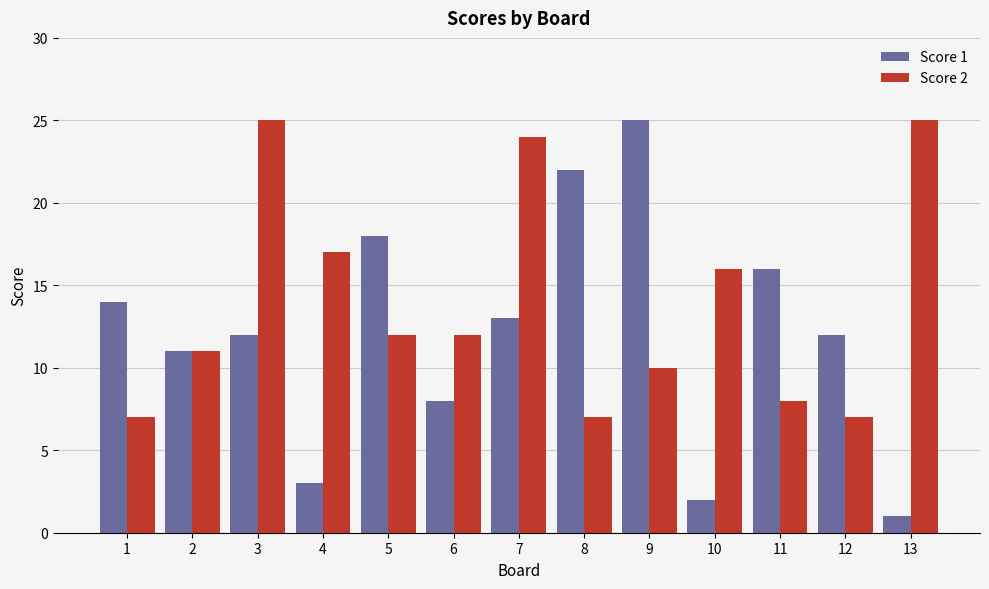

Are the bars horizontal?

No